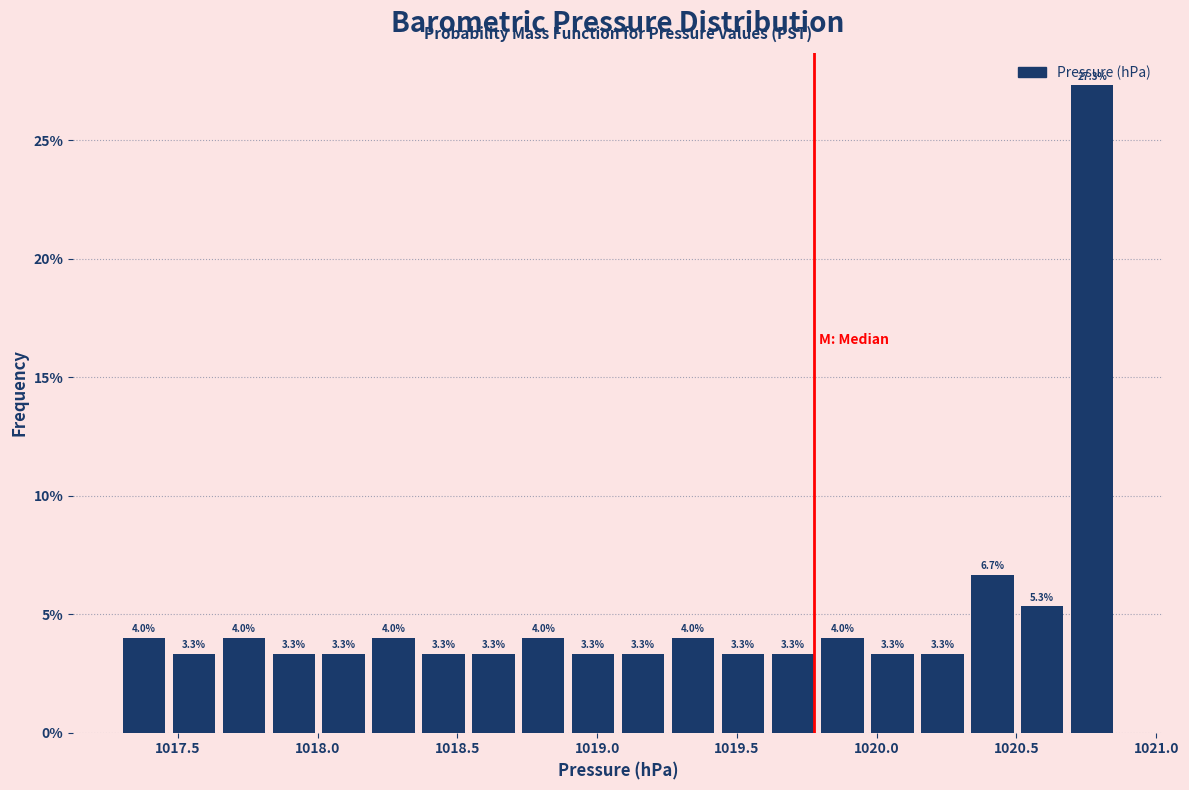

Around what value on the x-axis is the tallest bar? Give the approximate position of its centre, as read against the axis.

1020.75